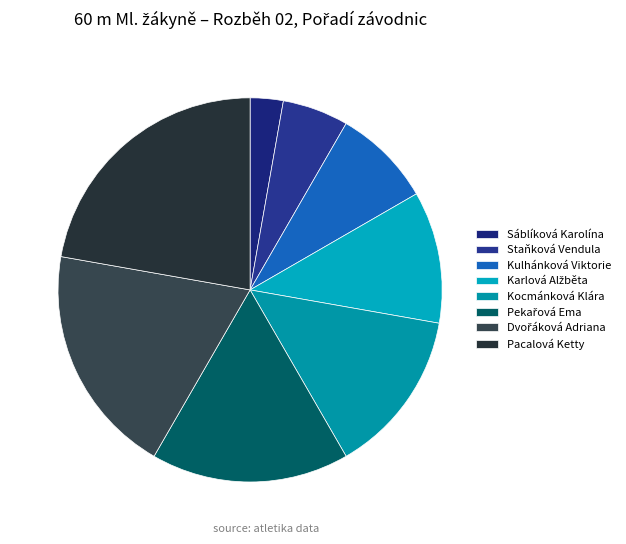

Is the sum of Kocmánková Klára and Sáblíková Karolína greater than half?

No